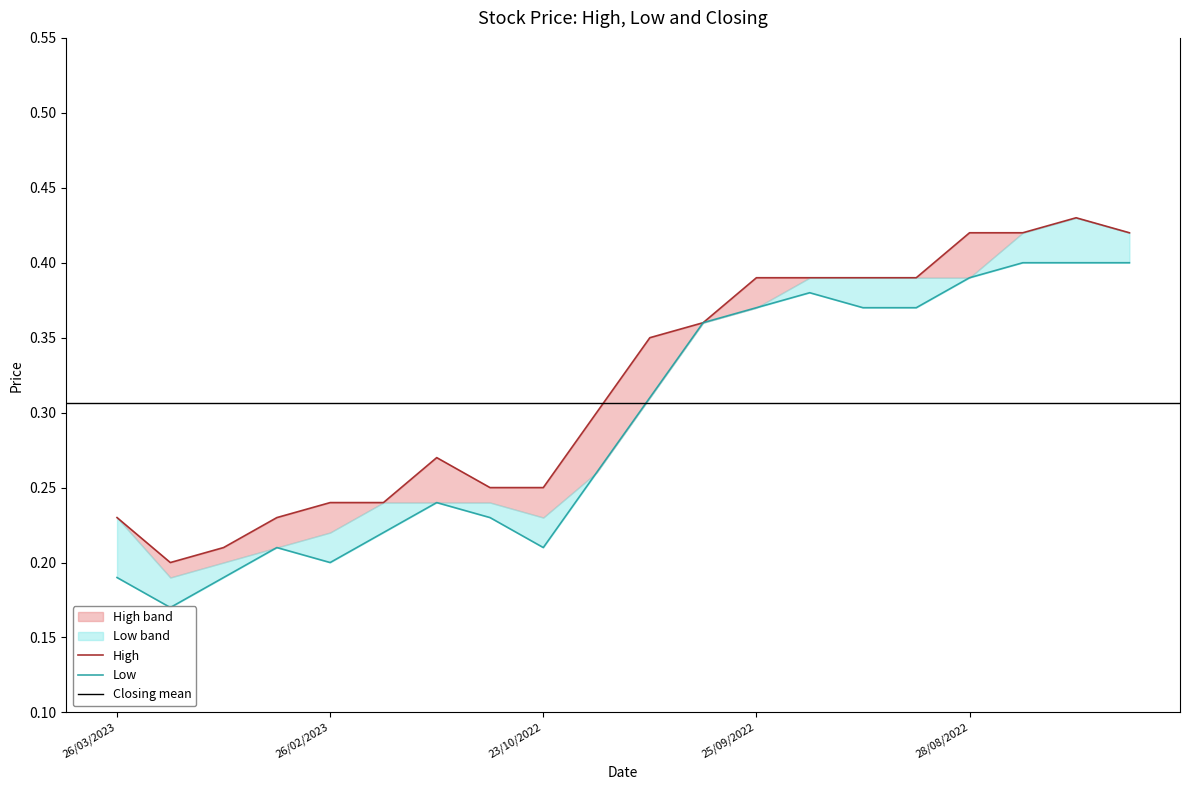

Reading left to right, what are all the values shown in this chart?

High: 0.2	0.2	0.2	0.2	0.2	0.2	0.3	0.2	0.2	0.3	0.3	0.4	0.4	0.4	0.4	0.4	0.4	0.4	0.4	0.4
Low: 0.2	0.2	0.2	0.2	0.2	0.2	0.2	0.2	0.2	0.3	0.3	0.4	0.4	0.4	0.4	0.4	0.4	0.4	0.4	0.4